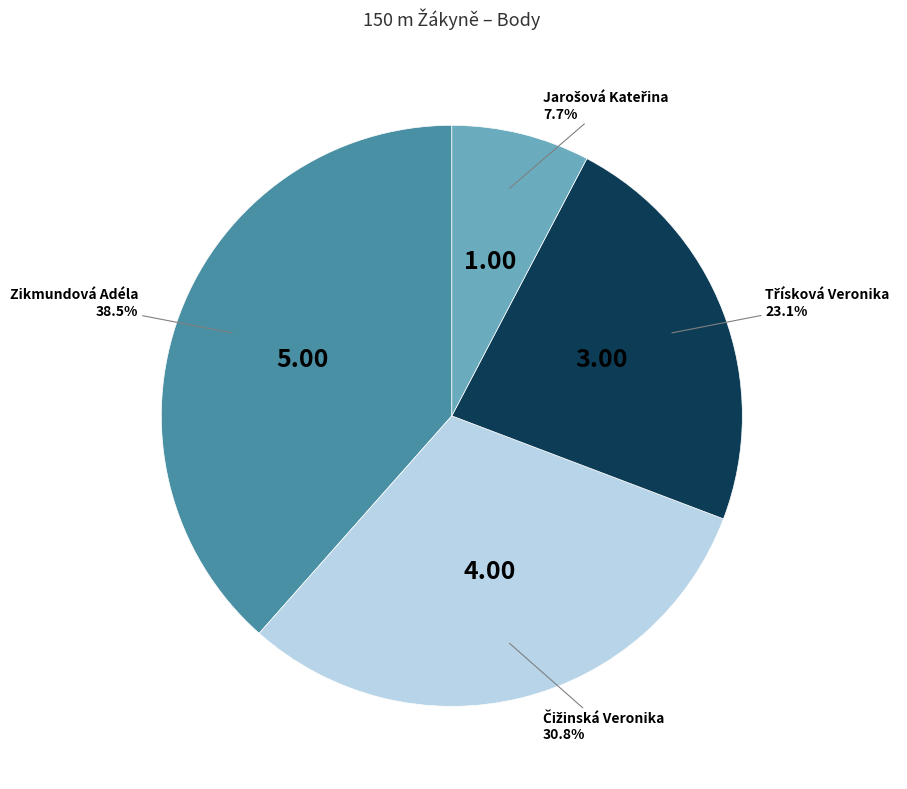

Is there any slice that represents more than half of the pie?

No